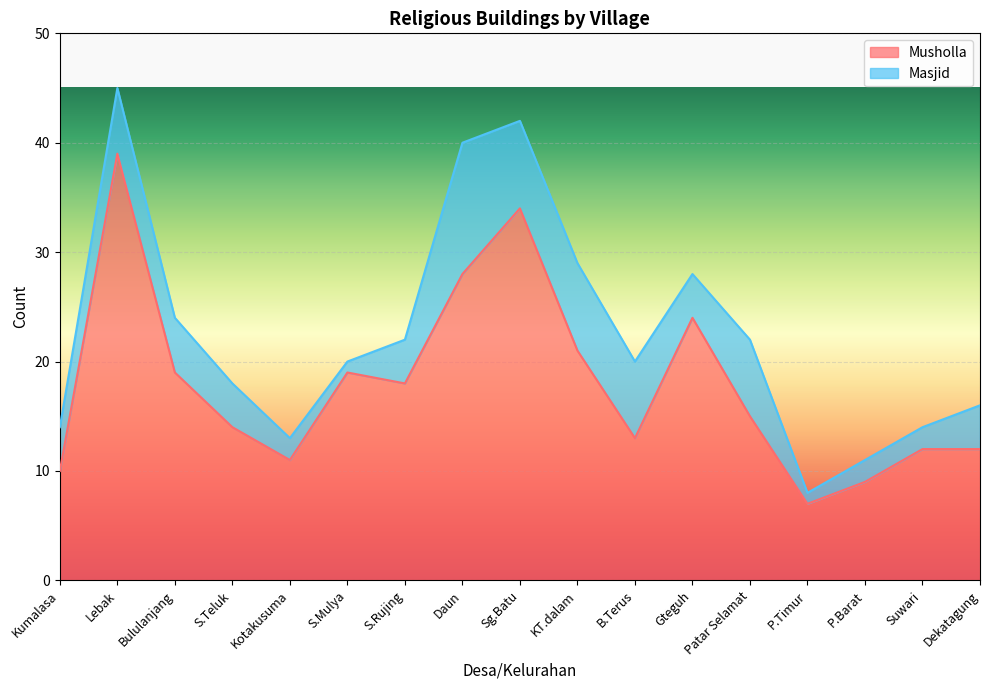

What is the value of the 7th point from the left?

18